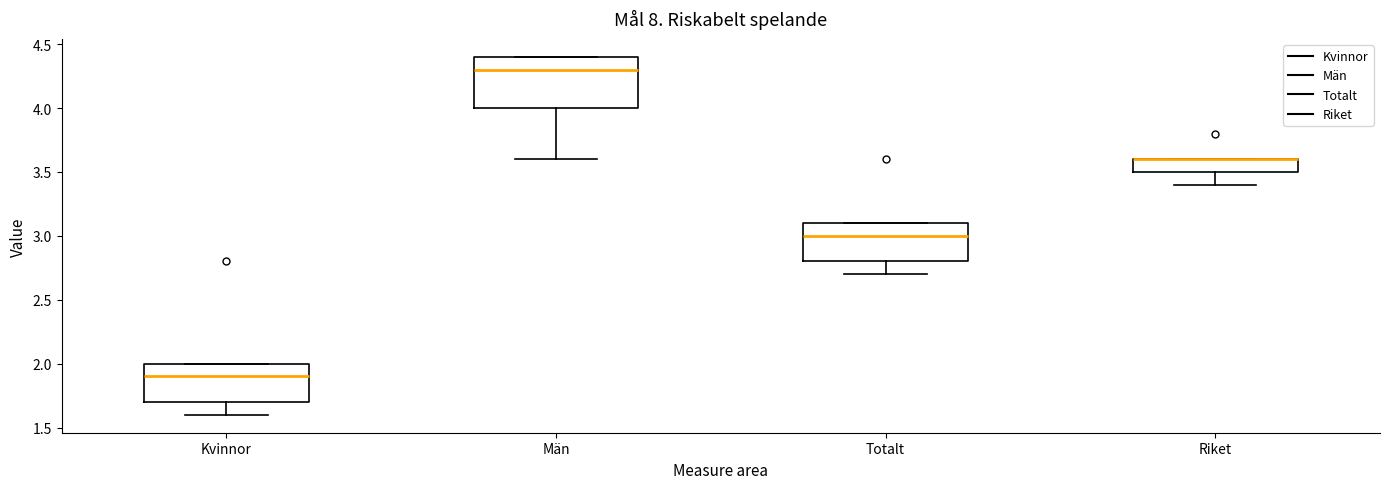

Which box is the tallest, from its lower edge to its upper edge?

Män